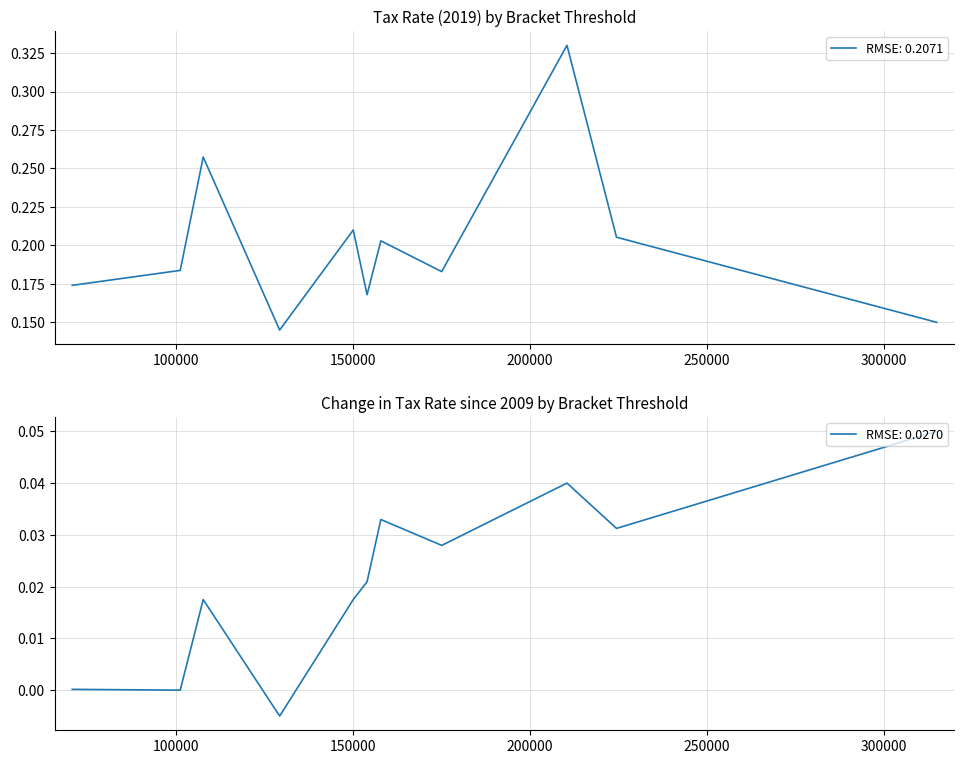

How many negative values does the Change in tax rate since 2009 series have?

1